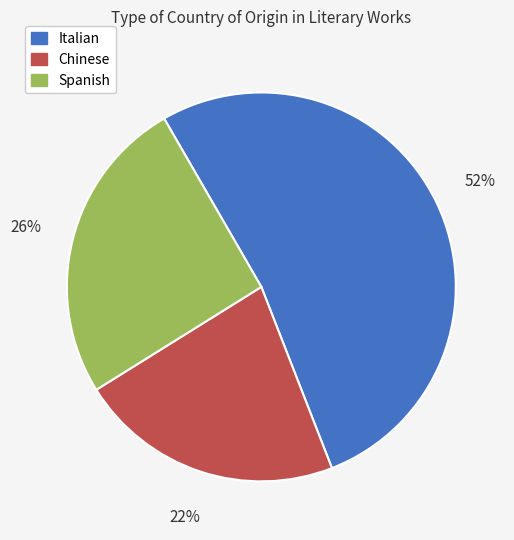

Does Italian represent more than half of the total?

Yes